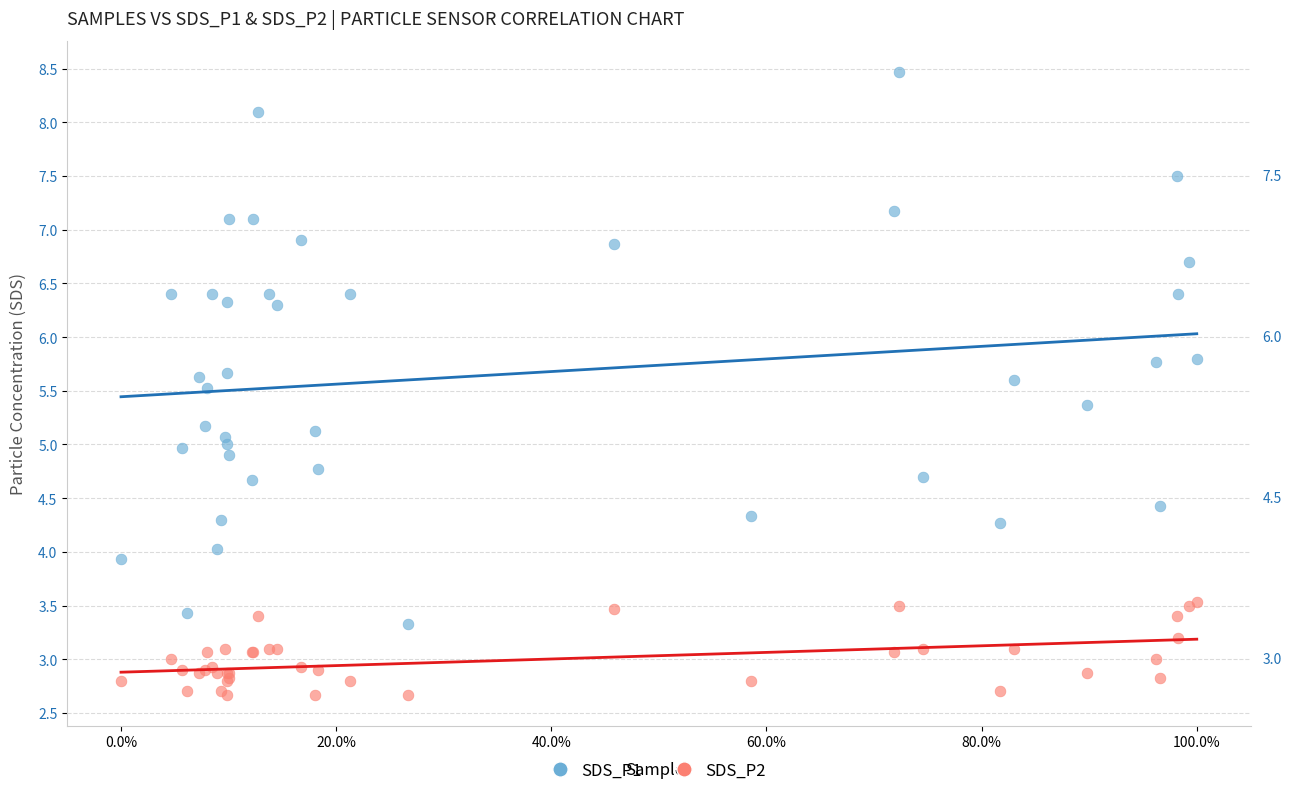

Which series has the largest Y range (max minus min)?

SDS_P1